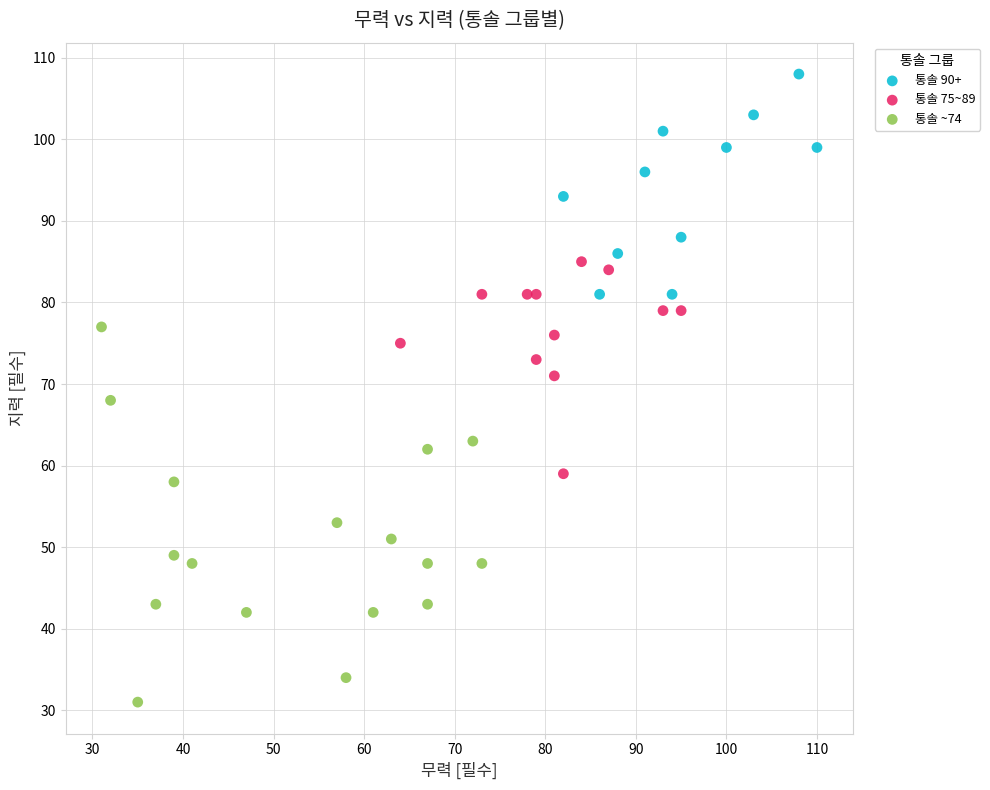

What are all the series names shown in the legend?

통솔 90+, 통솔 75~89, 통솔 ~74